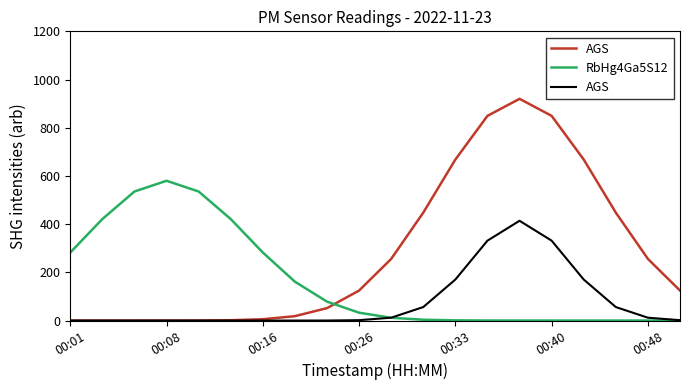

How many data points in AGS are above 1?

11